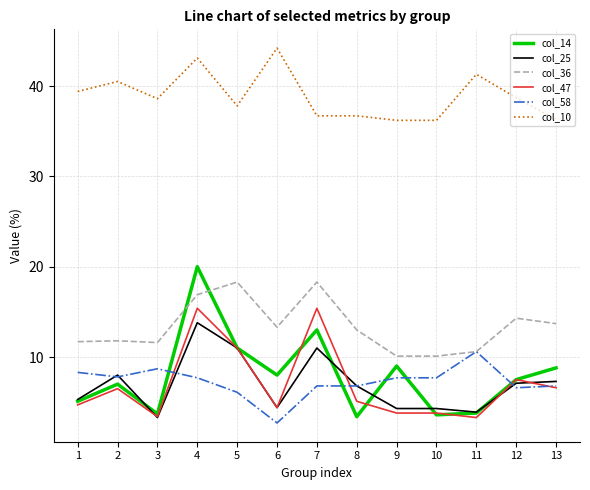

At how many categories does at least one series exceed 12?

13